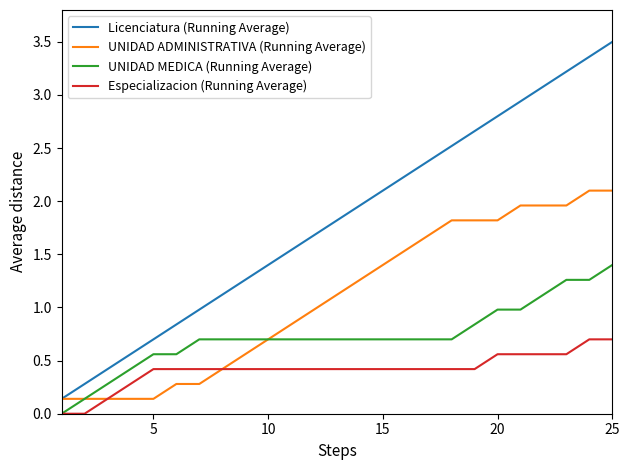

Which series has the largest total across all categories?

Licenciatura (Running Average)